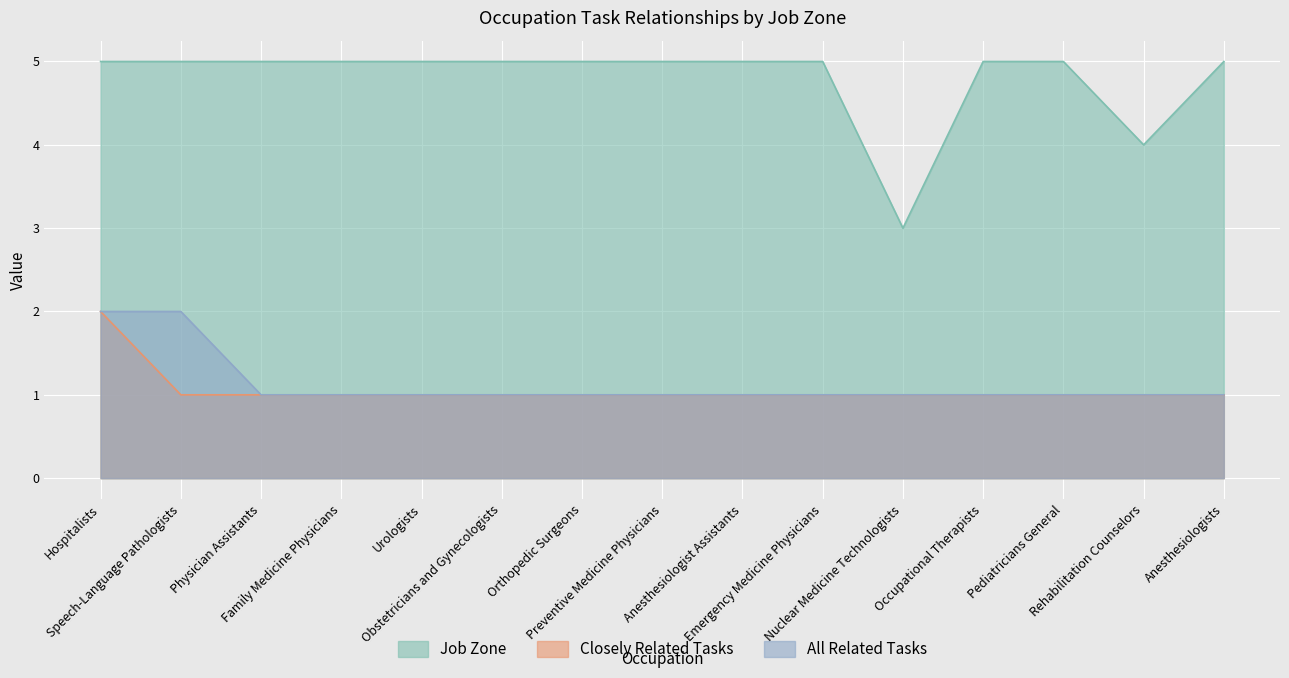

Reading left to right, transcribe all the data shown in this chart.

Job Zone: 5	5	5	5	5	5	5	5	5	5	3	5	5	4	5
All Related Tasks: 2	2	1	1	1	1	1	1	1	1	1	1	1	1	1
Closely Related Tasks: 2	1	1	1	1	1	1	1	1	1	1	1	1	1	1